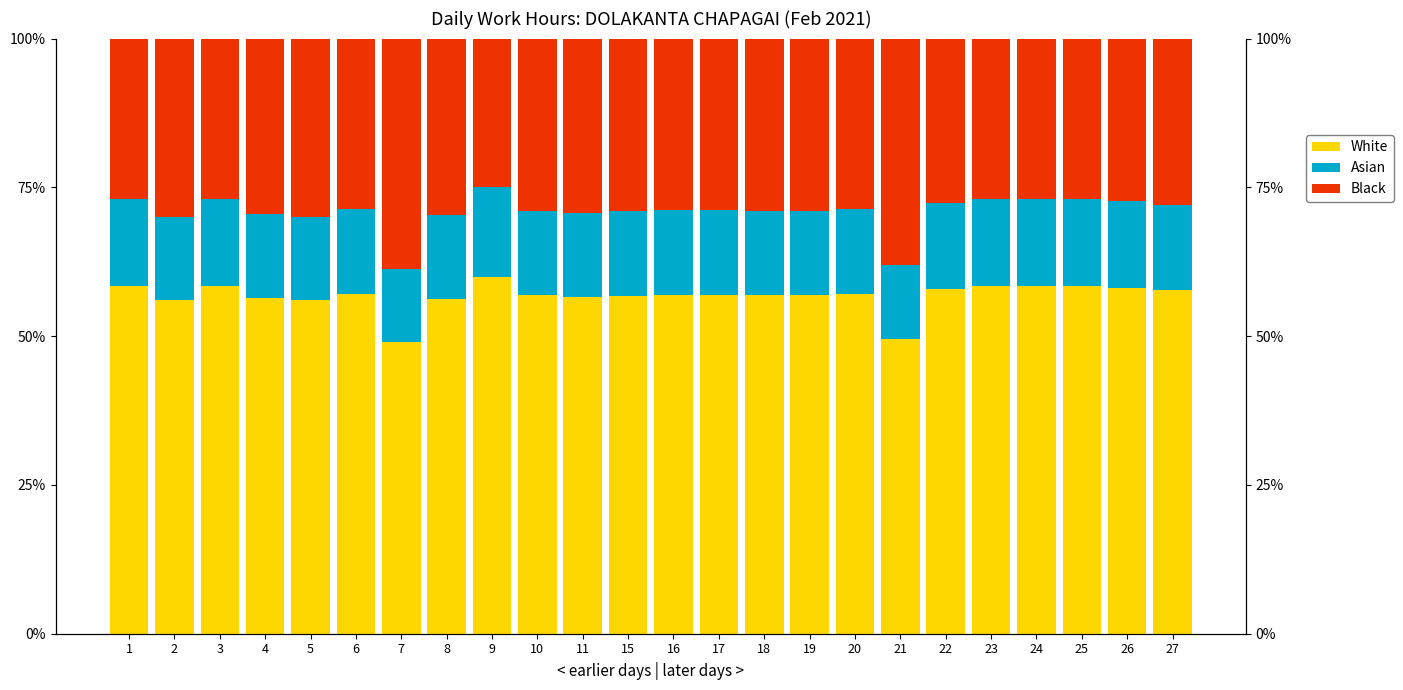

Which has a higher value, 6 or 7?

6